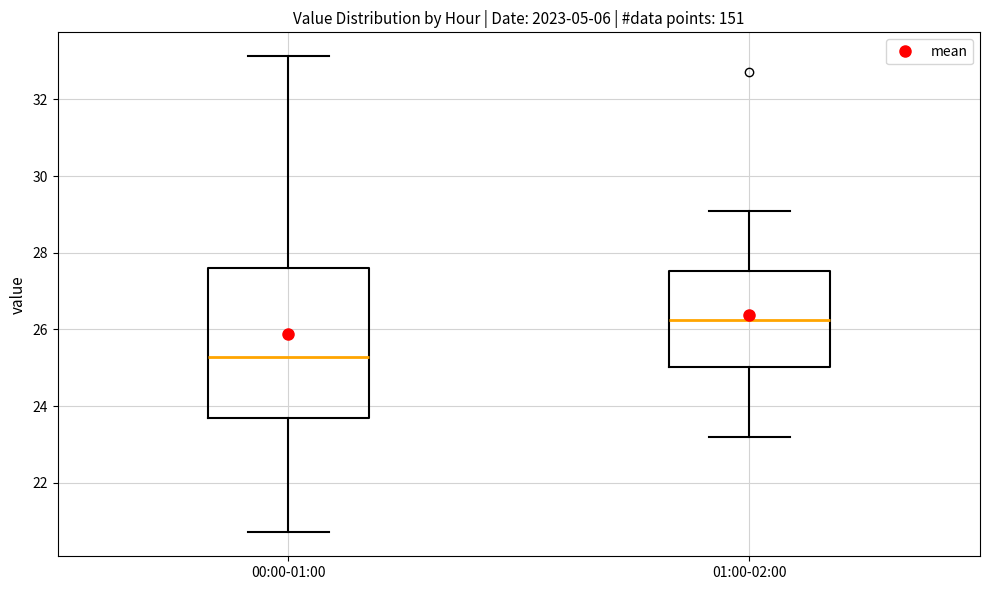

Reading left to right, read every box against the y-axis: the position of its median line, the range the box covers, and the ends of its whiskers. The values are not printed on the chart, so give them approximately, as read against the axis.

00:00-01:00: median 25.2, box 23.6 to 27.6, whiskers 20.8 to 33.2
01:00-02:00: median 26.2, box 25.0 to 27.6, whiskers 23.2 to 29.2